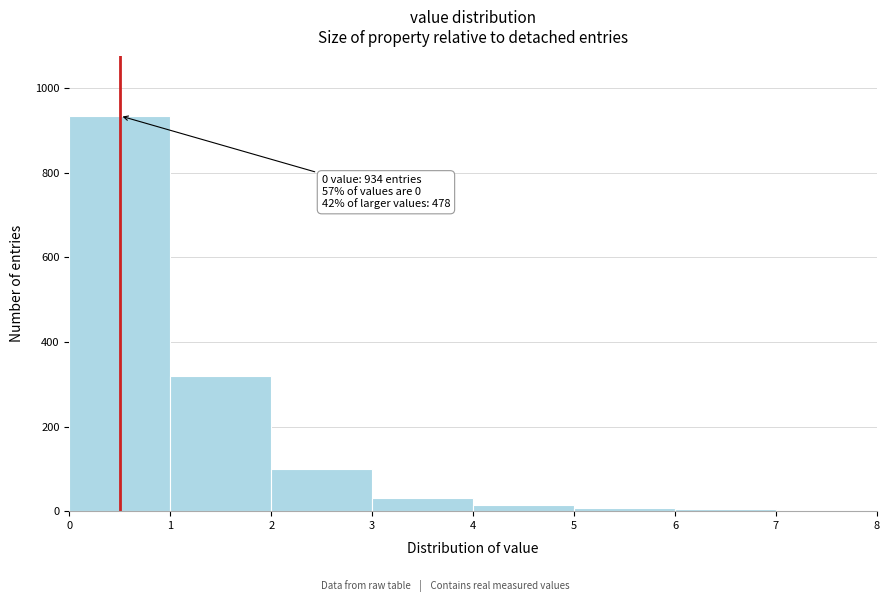

Which range on the x-axis has the tallest bar?

0 to 1